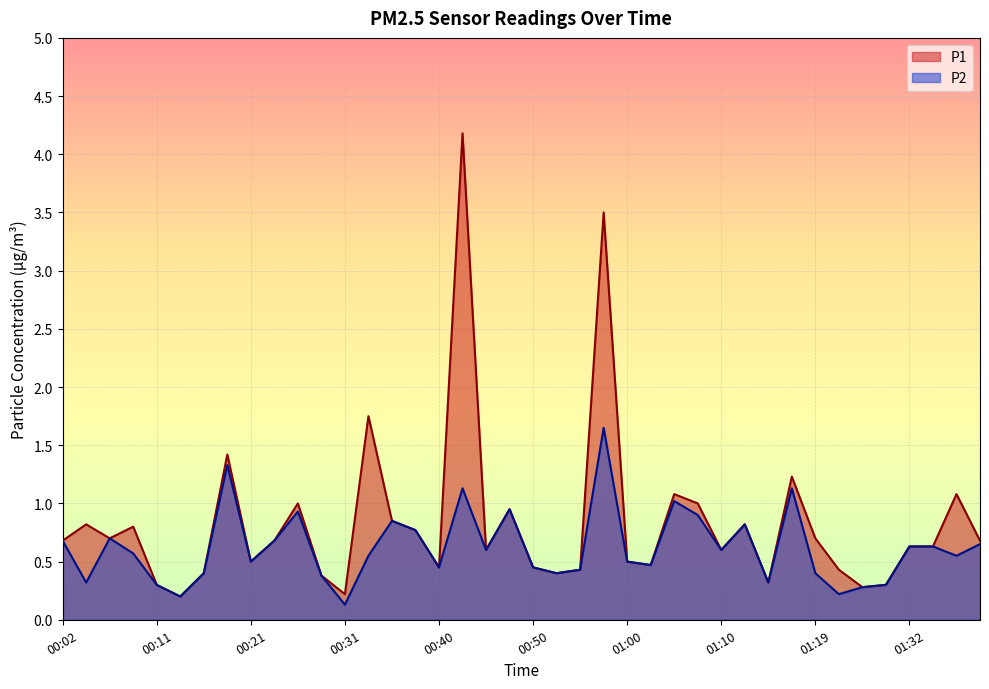

What is the label of the 18th point from the left?

00:43